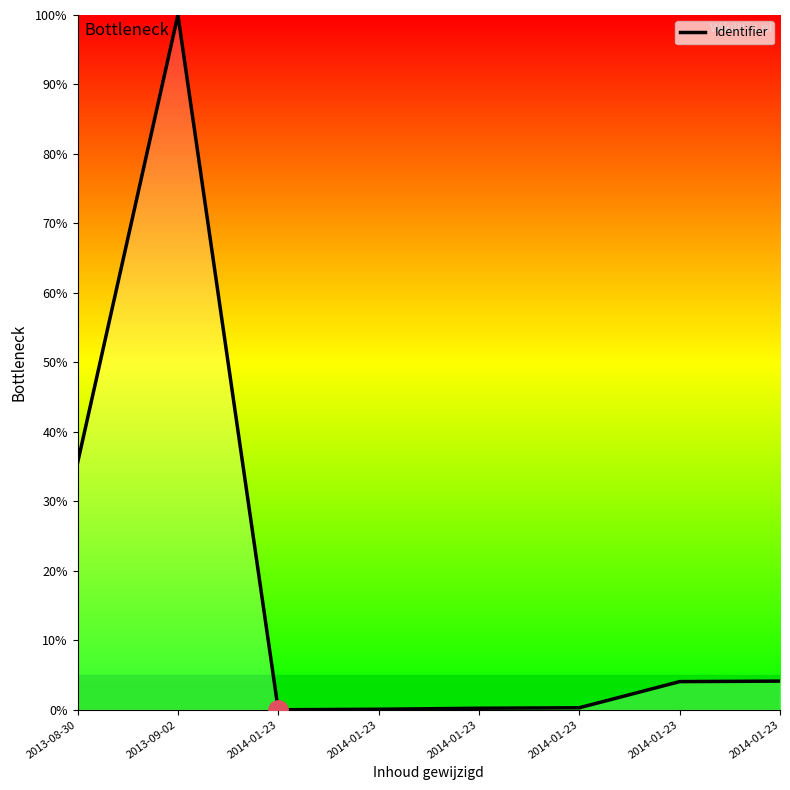

Does the chart have visible grid lines?

No